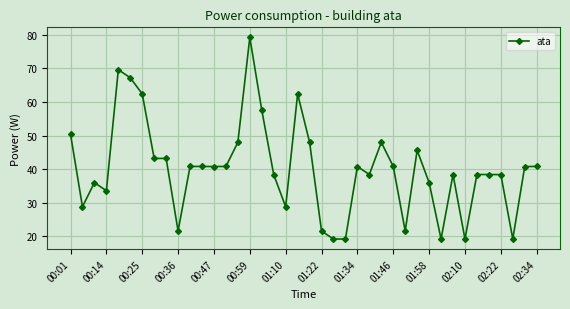

What is the maximum value shown in the chart?

79.2